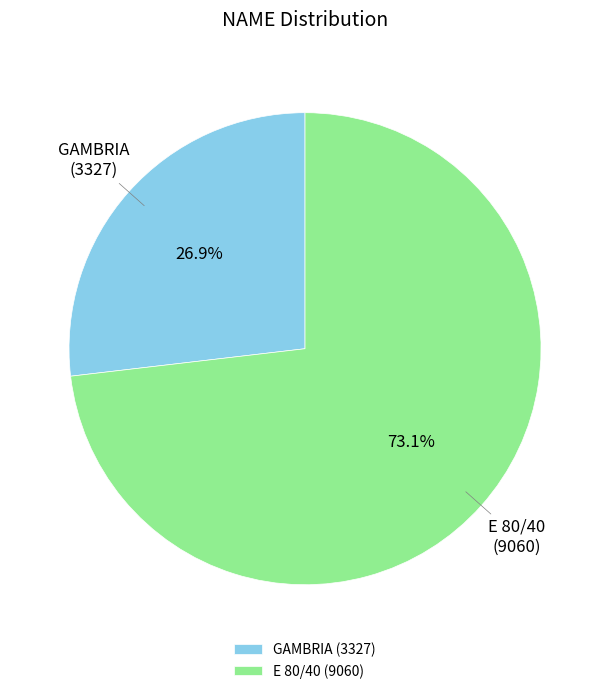

To the nearest percent, what is the average slice percentage?

50%